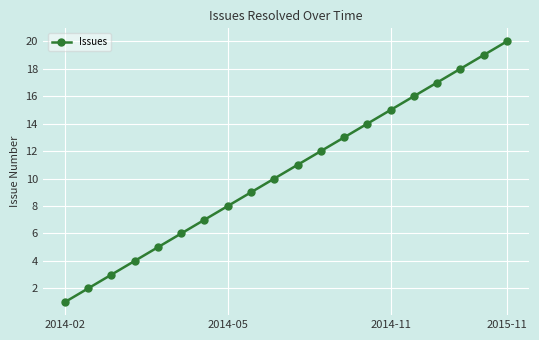

What is the sum of all values?

210